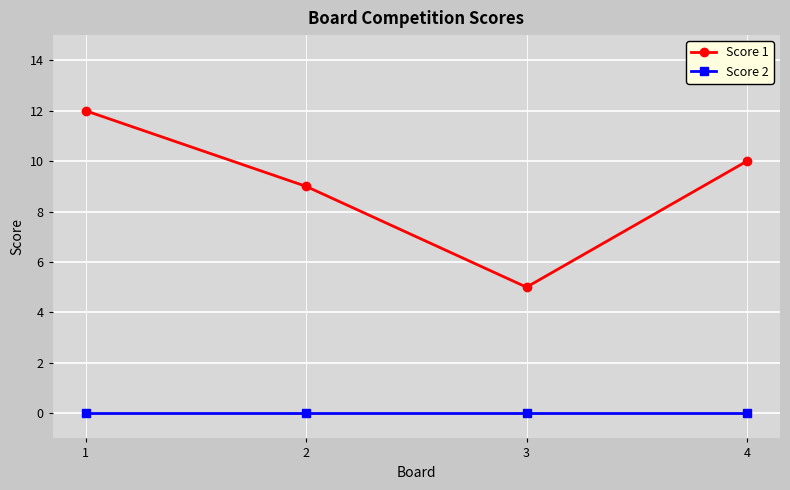

Which series has the widest spread of values?

Score 1